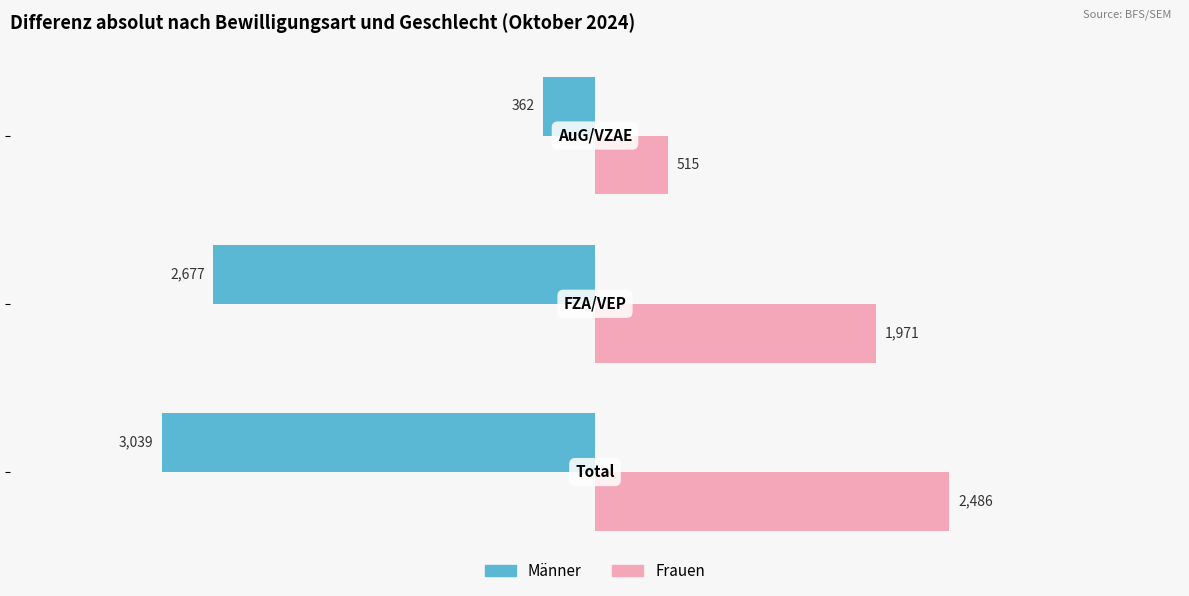

What is the maximum value for Männer?

-362